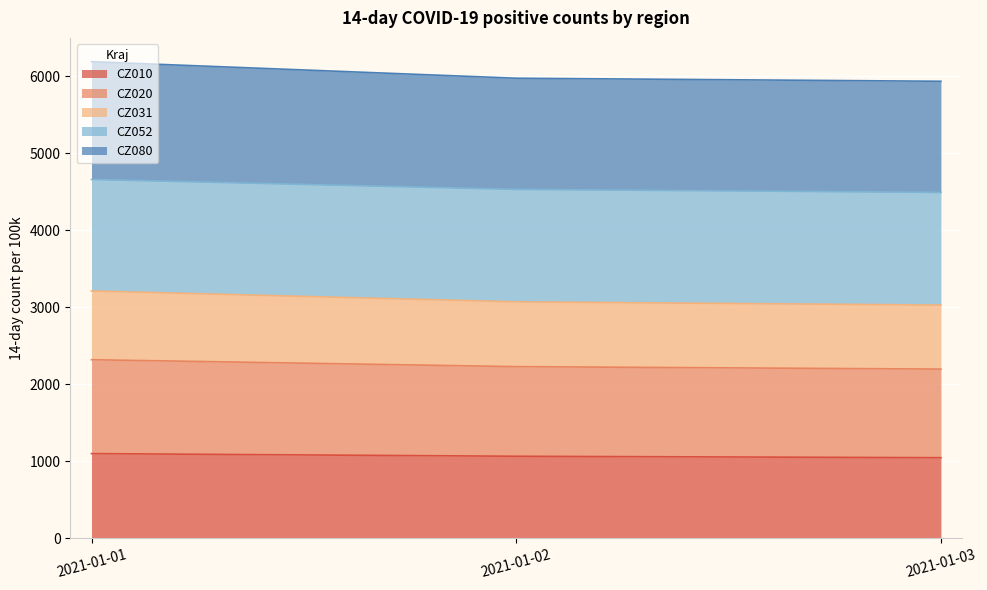

At which category is the sum across all series the highest?

2021-01-01